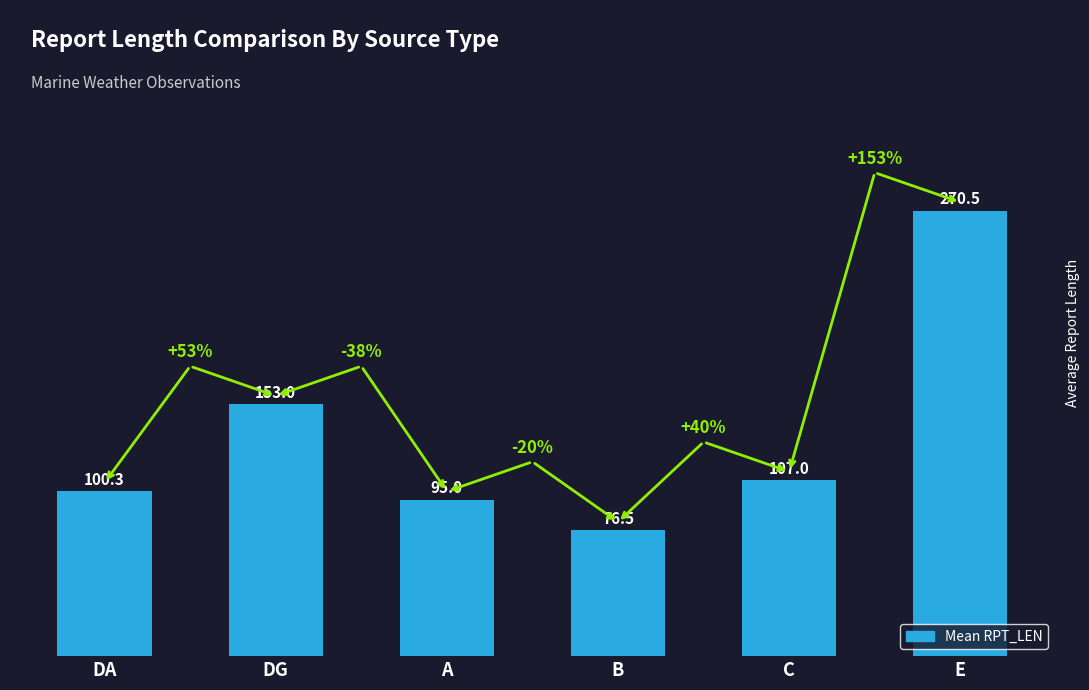

Is it true that the value at C is 164.4?

False